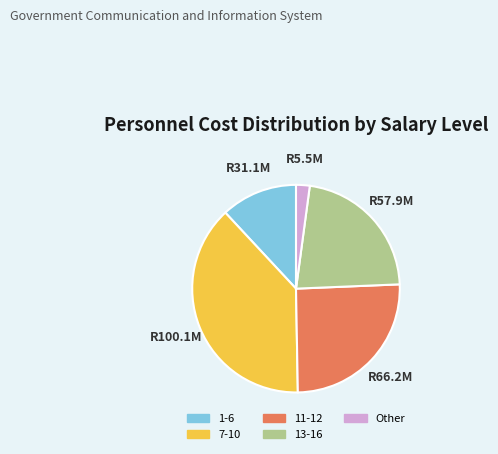

Which has a higher value, 7-10 or Other?

7-10